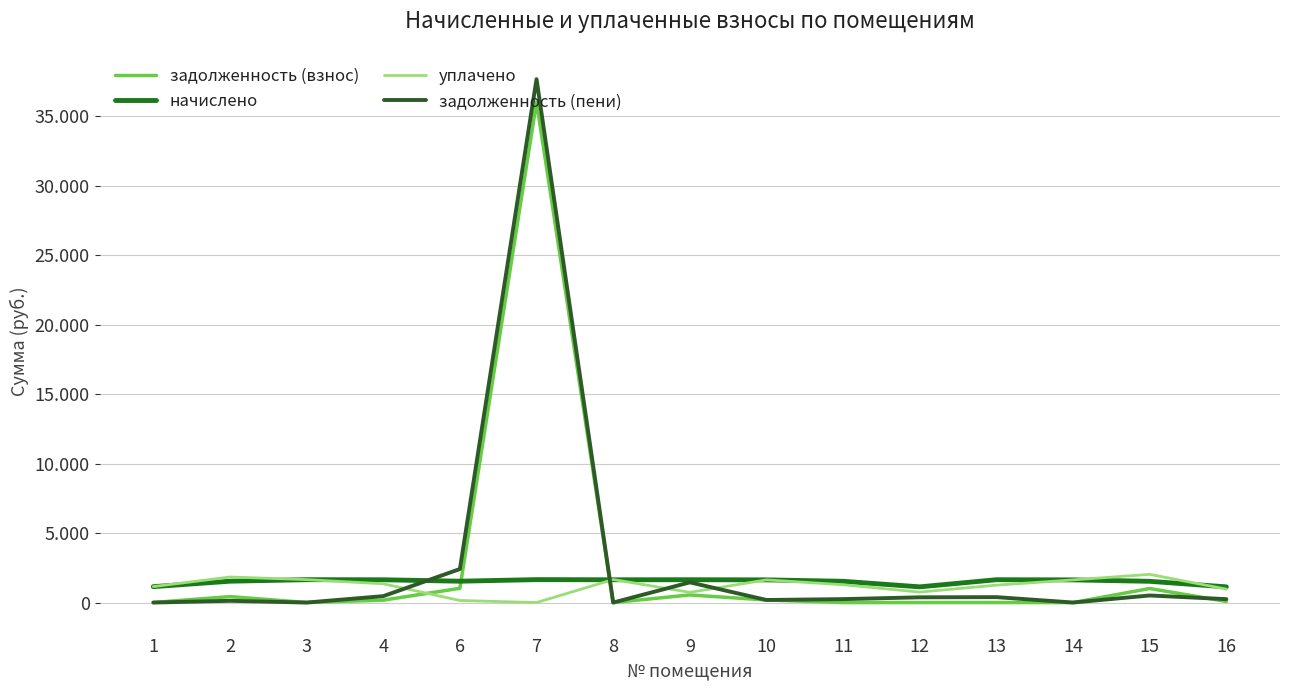

Where does the начислено series first go above 1631?

3